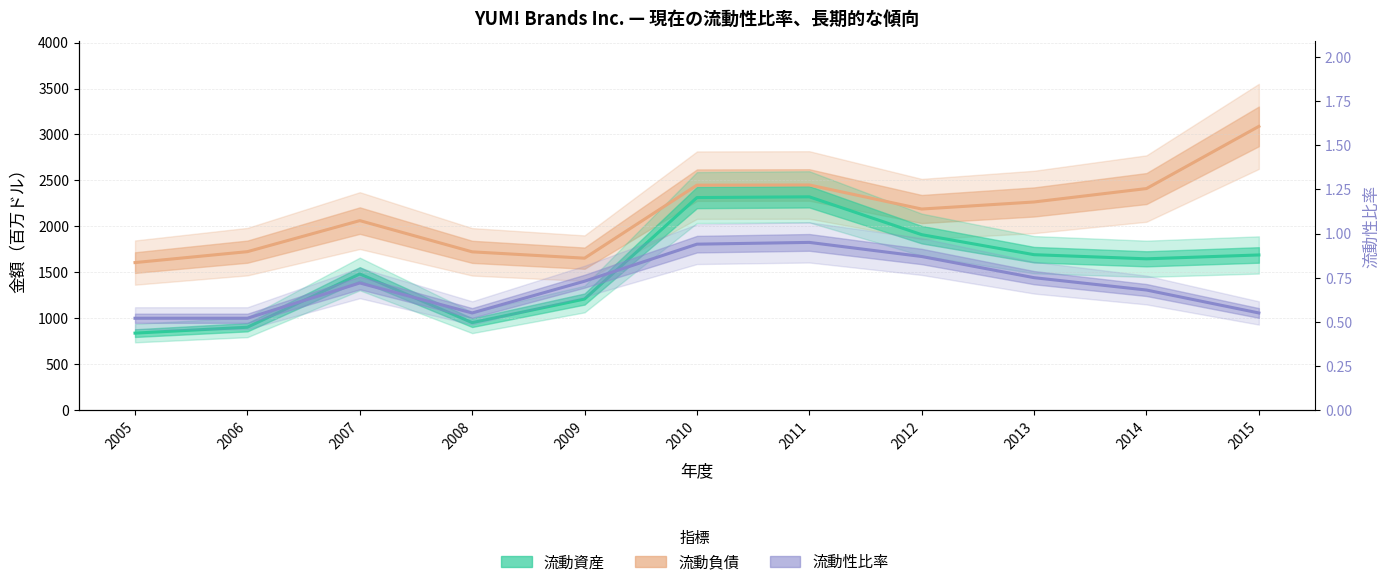

How many values in the 流動資産 series exceed 1646?

5